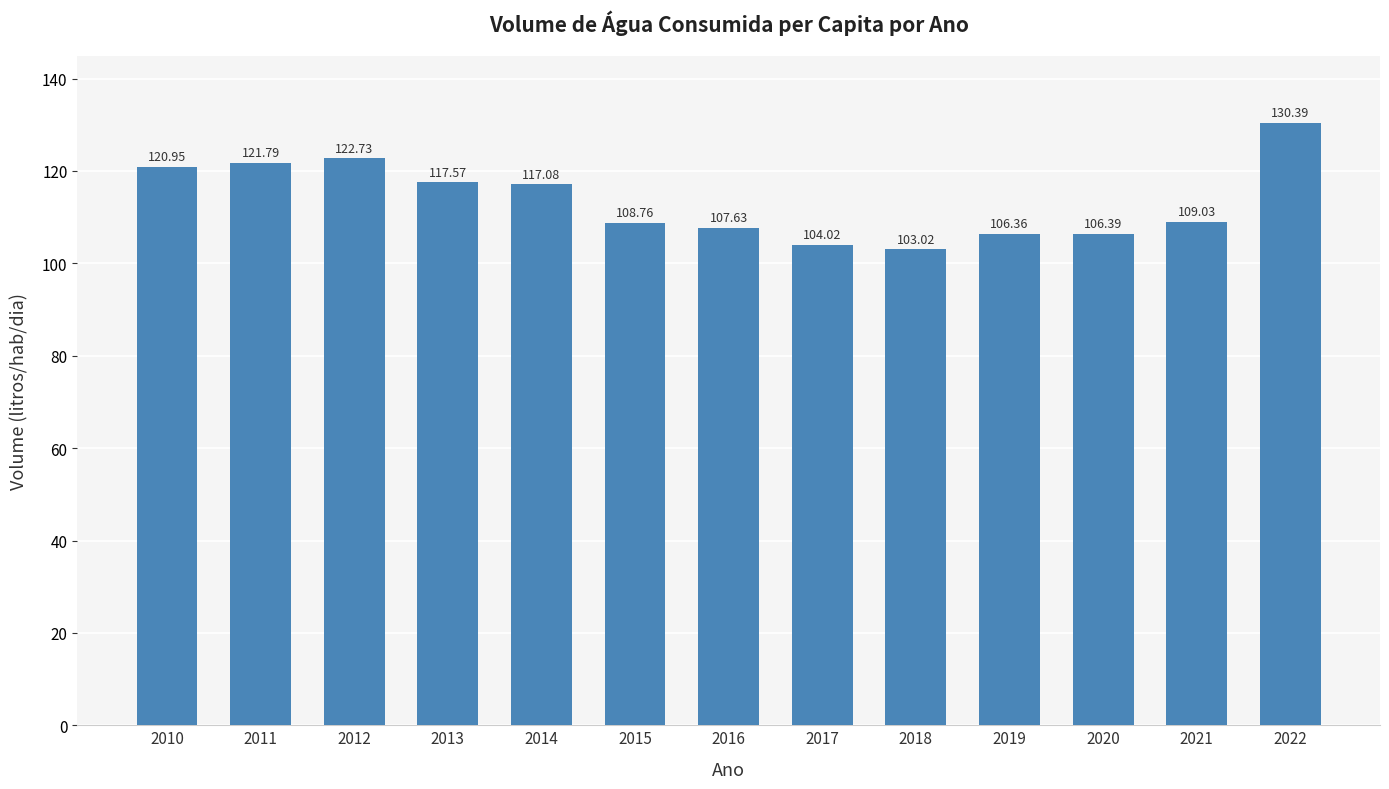

What is the approximate value at 2010?

121.0